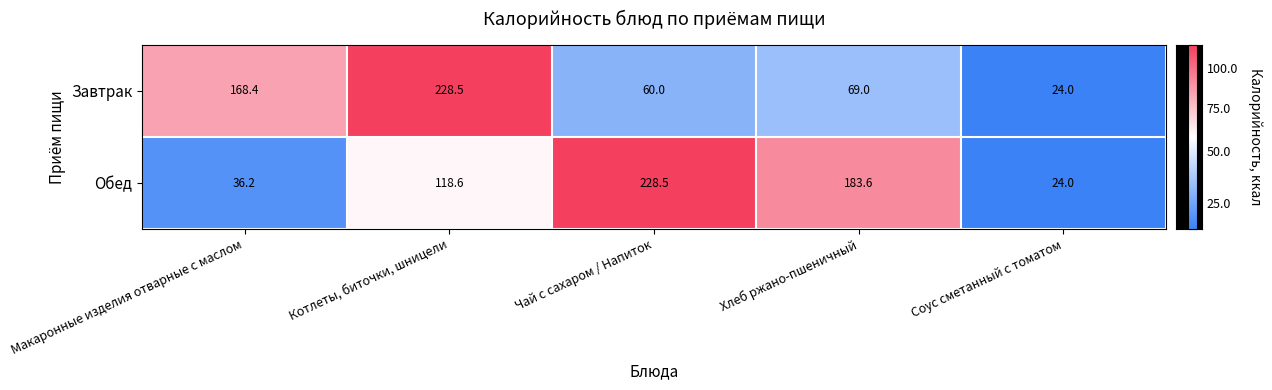

True or false: Завтрак has a value of 259.2 at Макаронные изделия отварные с маслом.

False